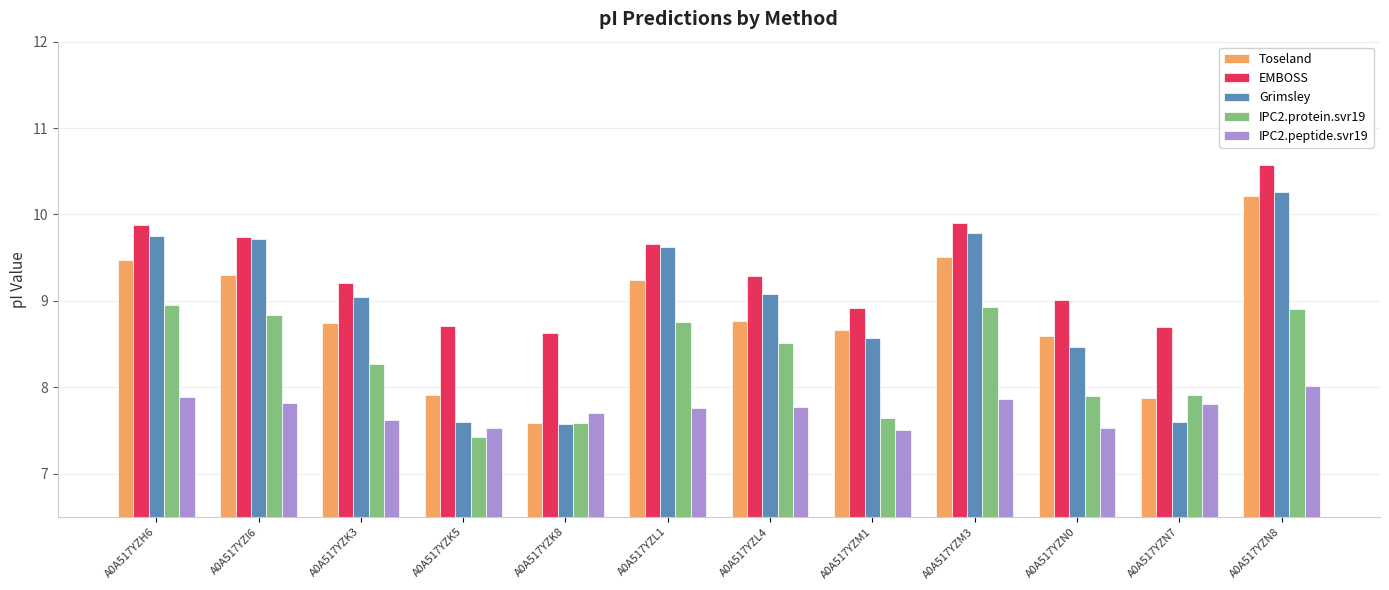

How many groups of bars are there?

12